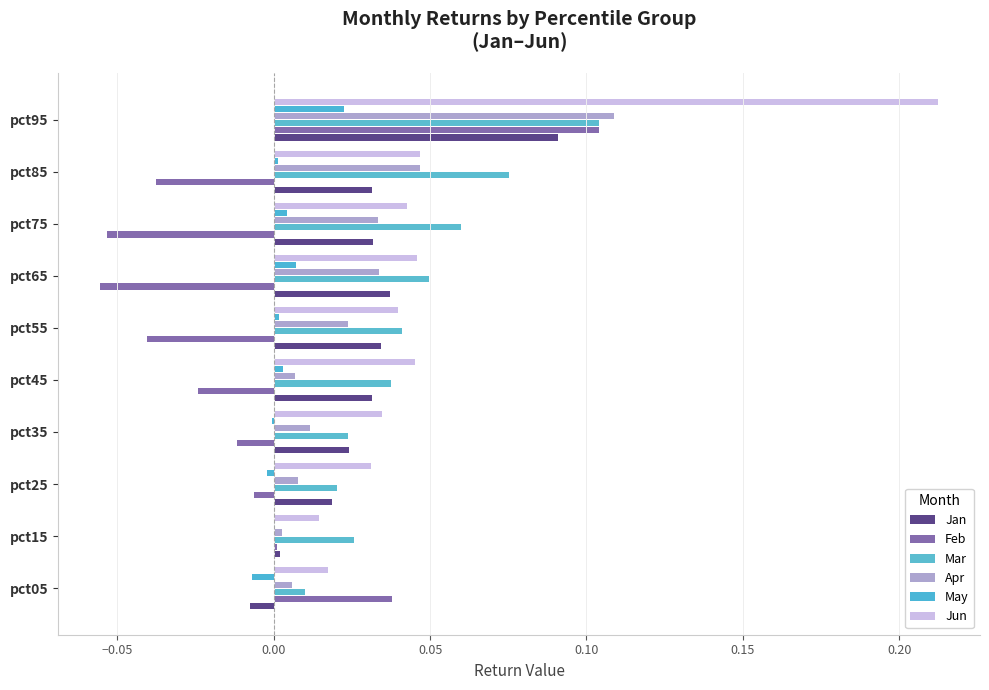

How many distinct data groups are displayed?

6